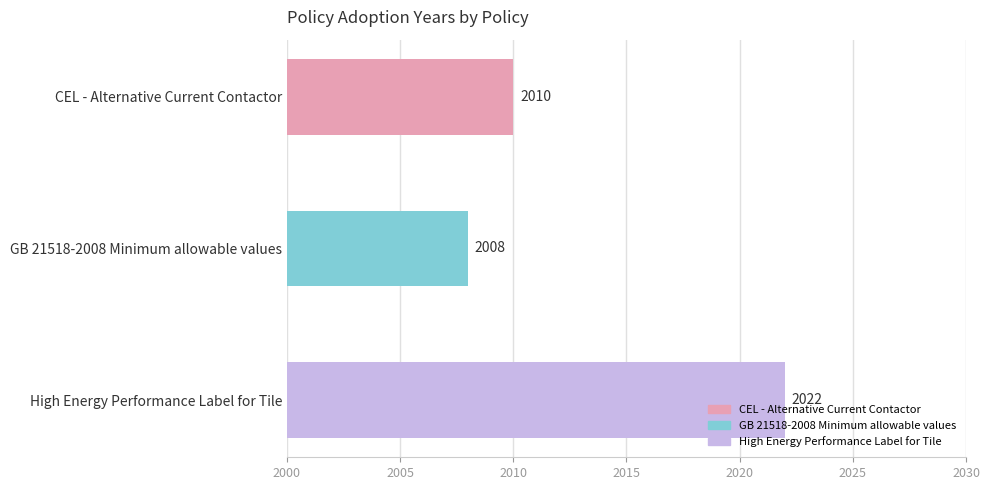

What is the difference between the maximum and minimum values?

14